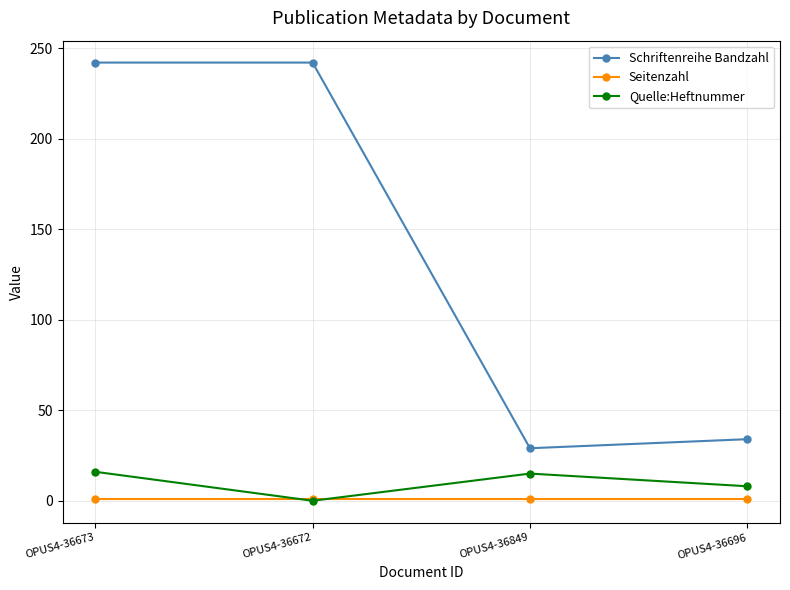

What is the greatest value displayed?

242